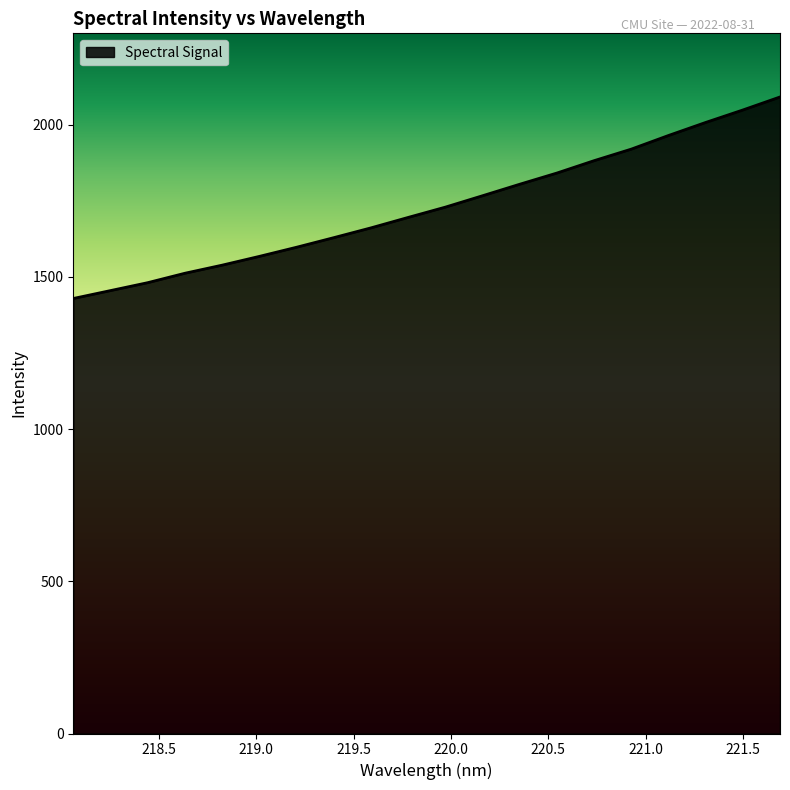

How many lines are shown in the chart?

1